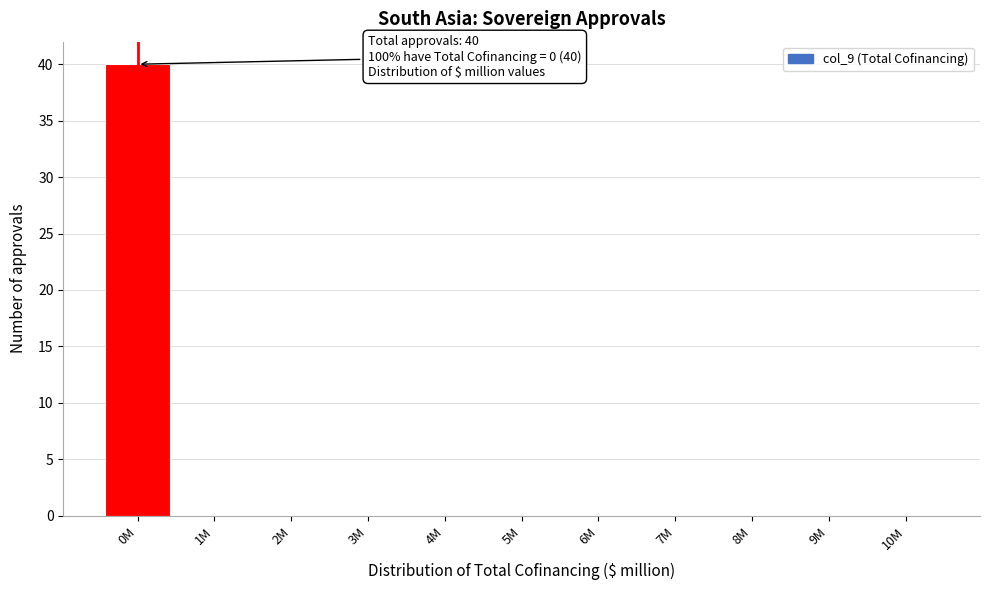

Reading left to right, what are all the values shown in this chart?

0M=40	1M=0	2M=0	3M=0	4M=0	5M=0	6M=0	7M=0	8M=0	9M=0	10M=0